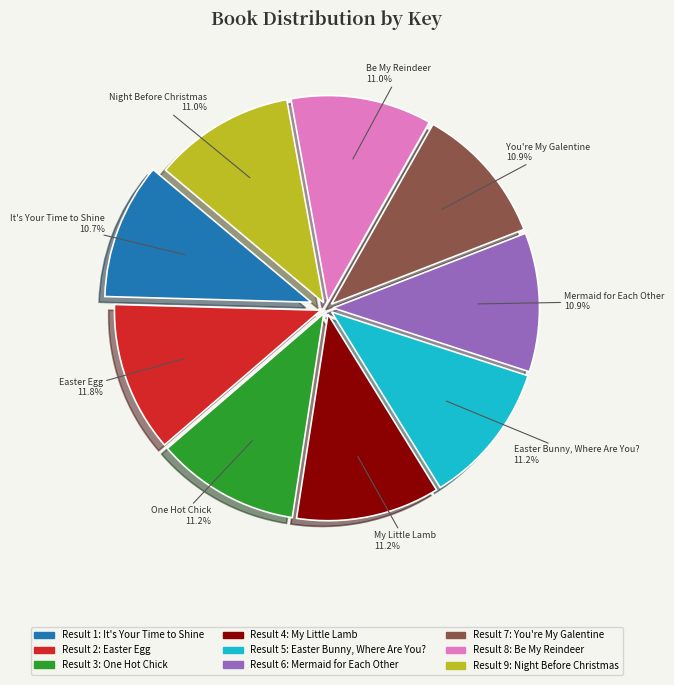

Does any single category account for the majority?

No